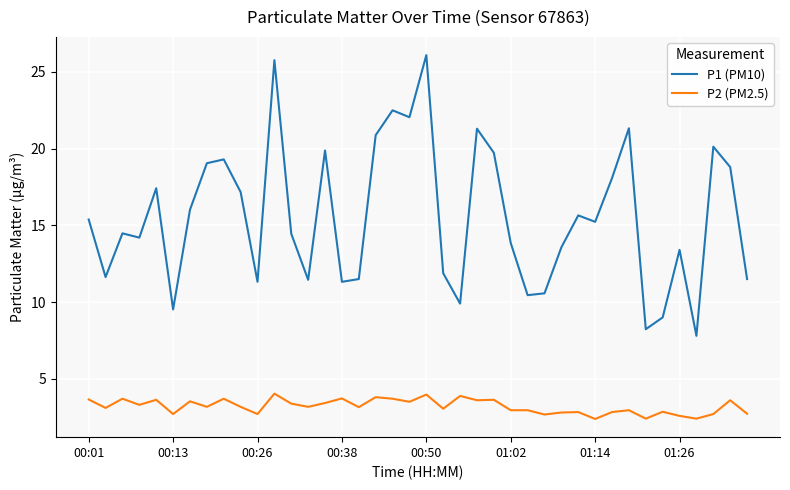

What is the highest value of the P2 (PM2.5) series?

4.0